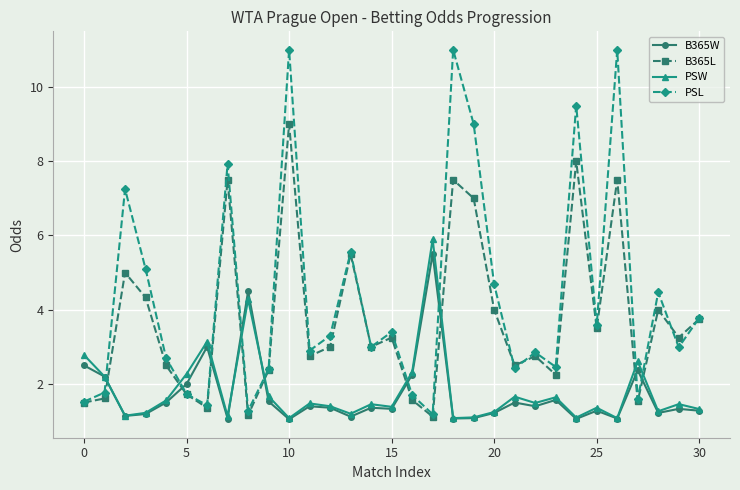

Which series has the largest range (max minus min)?

PSL